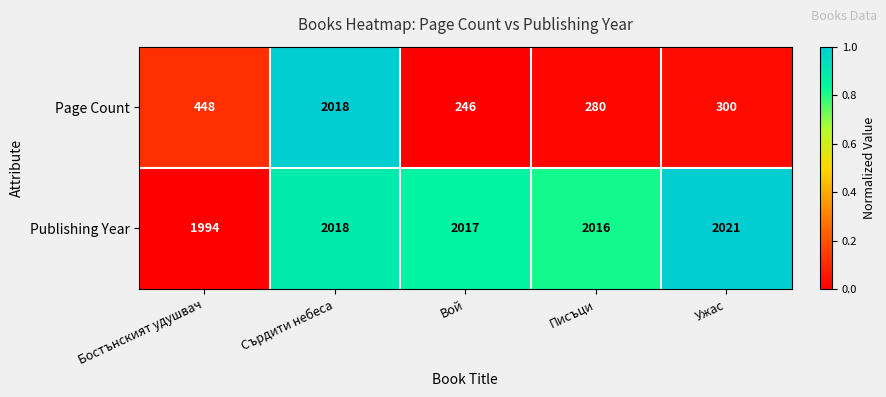

At which category does the chart reach its minimum across all series?

Вой